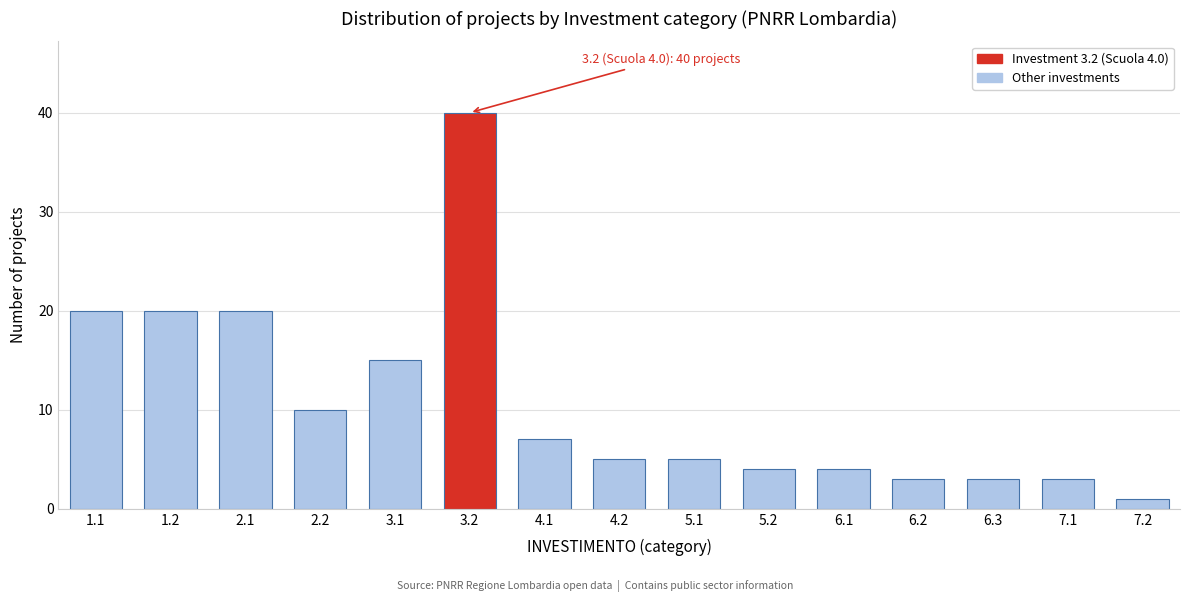

Reading right to left, transcribe all the data shown in this chart.

1	3	3	3	4	4	5	5	7	40	15	10	20	20	20